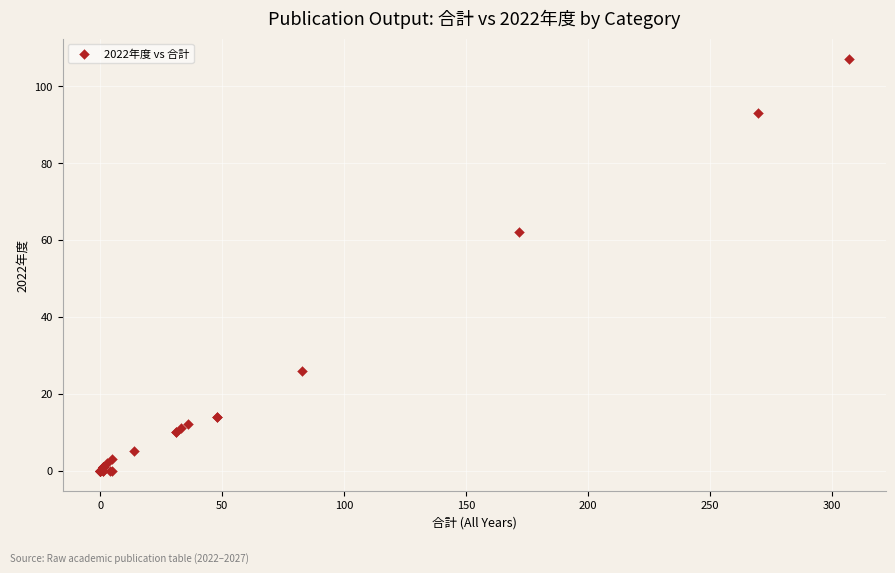

What Y value in the scatter plot is closest to 53?

62